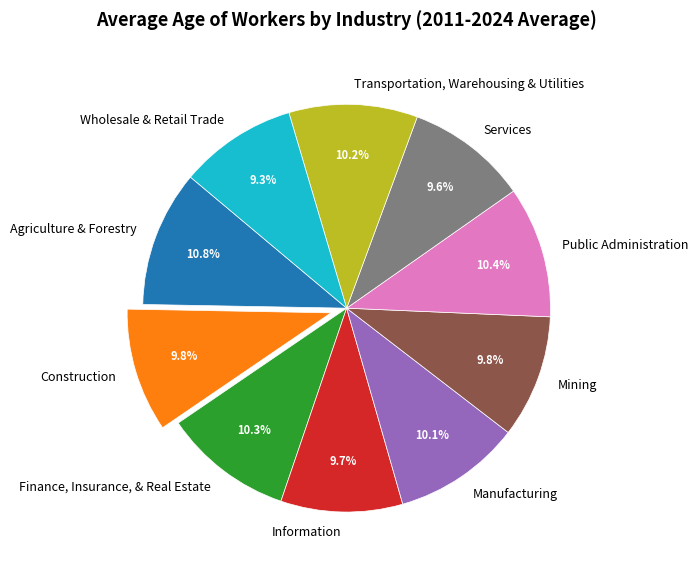

Which has a higher value, Finance, Insurance, & Real Estate or Wholesale & Retail Trade?

Finance, Insurance, & Real Estate